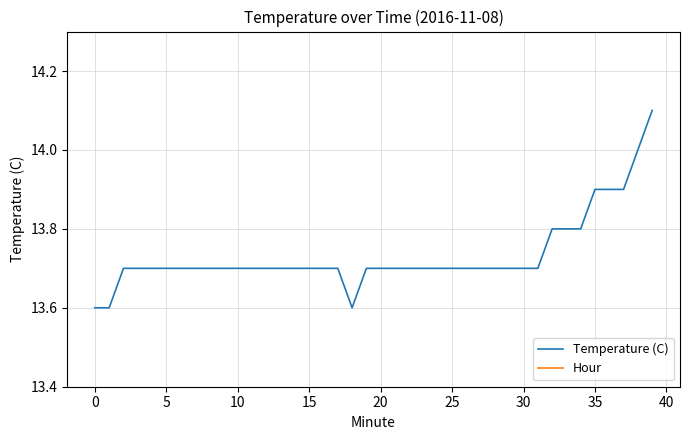

Which series changed the most between 18 and 37?

Temperature (C)